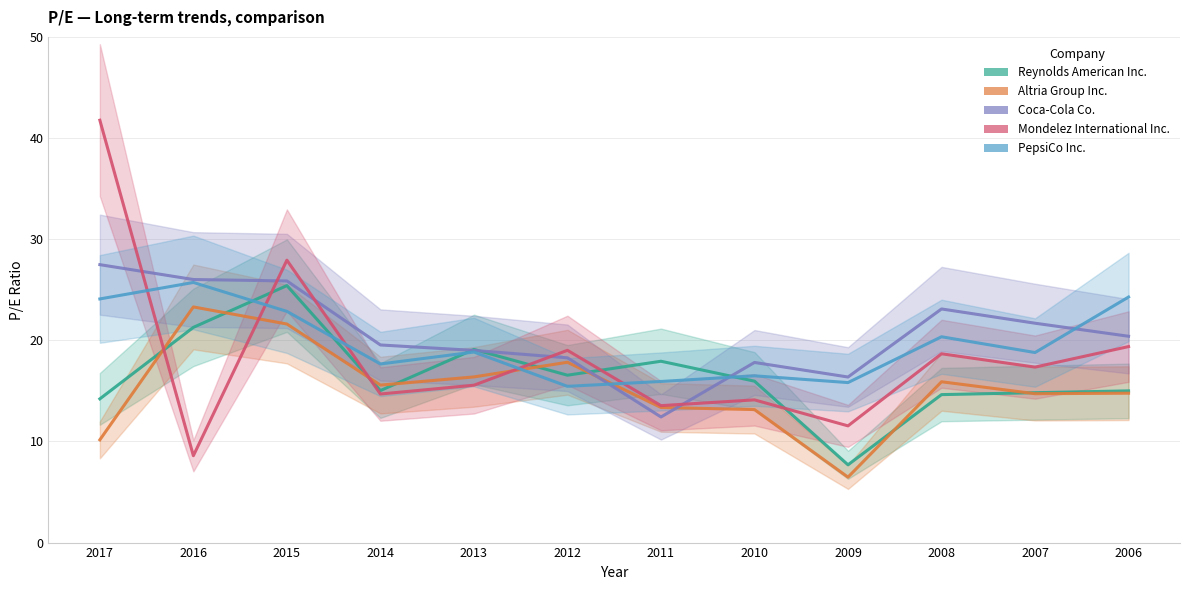

How many series are shown in this chart?

5